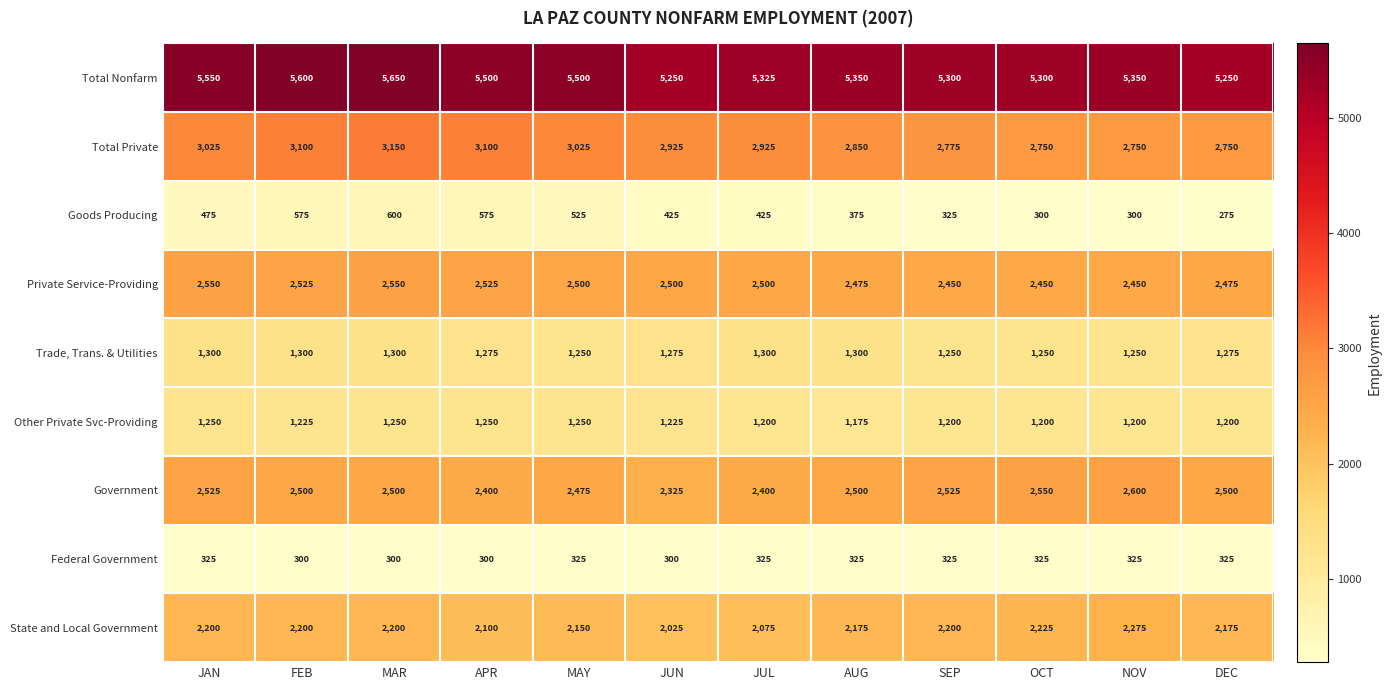

True or false: Private Service-Providing has a value of 2525 at APR.

True